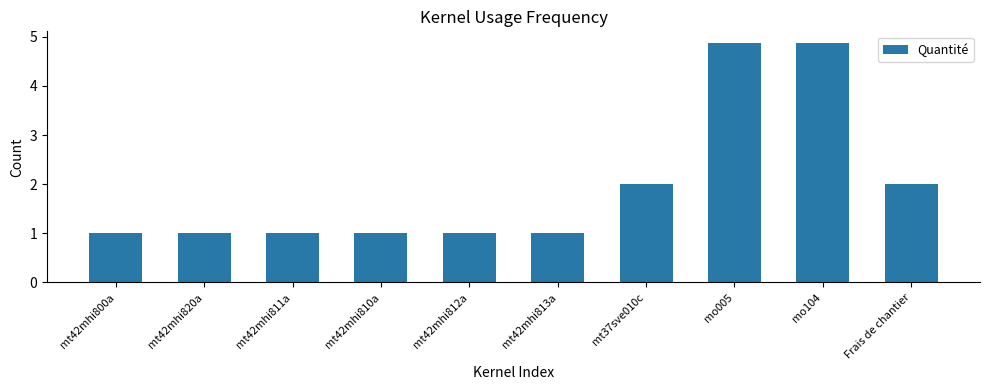

The value at mt42mhi800a is 1.0. True or false?

True